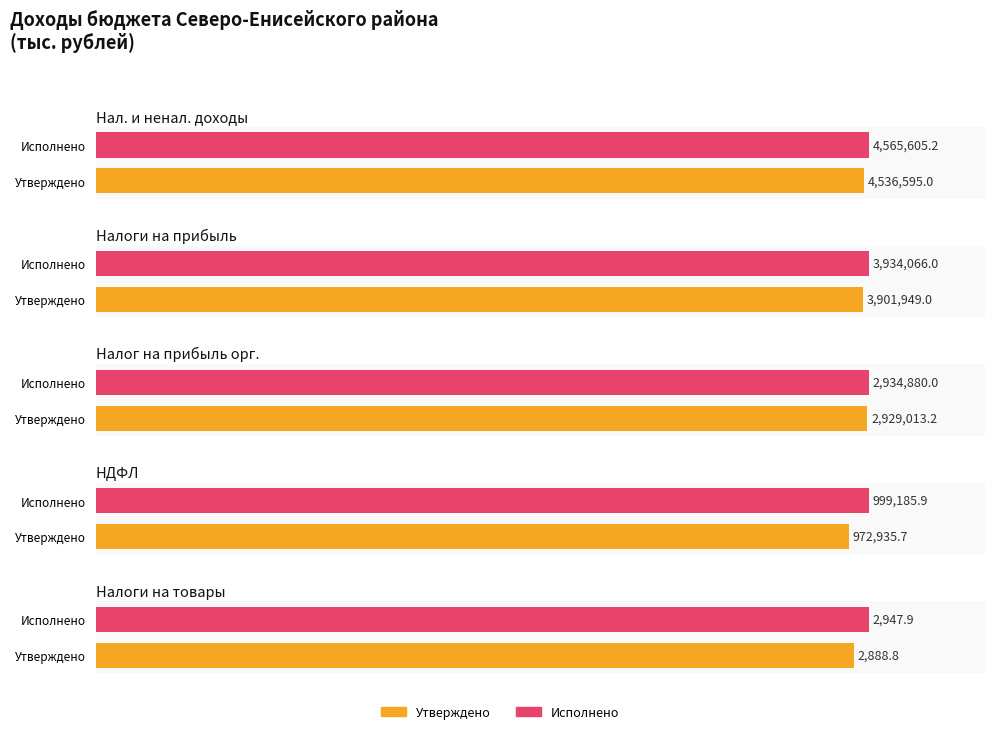

The Исполнено series shows 2029924.2 at Налог на прибыль организаций. True or false?

False